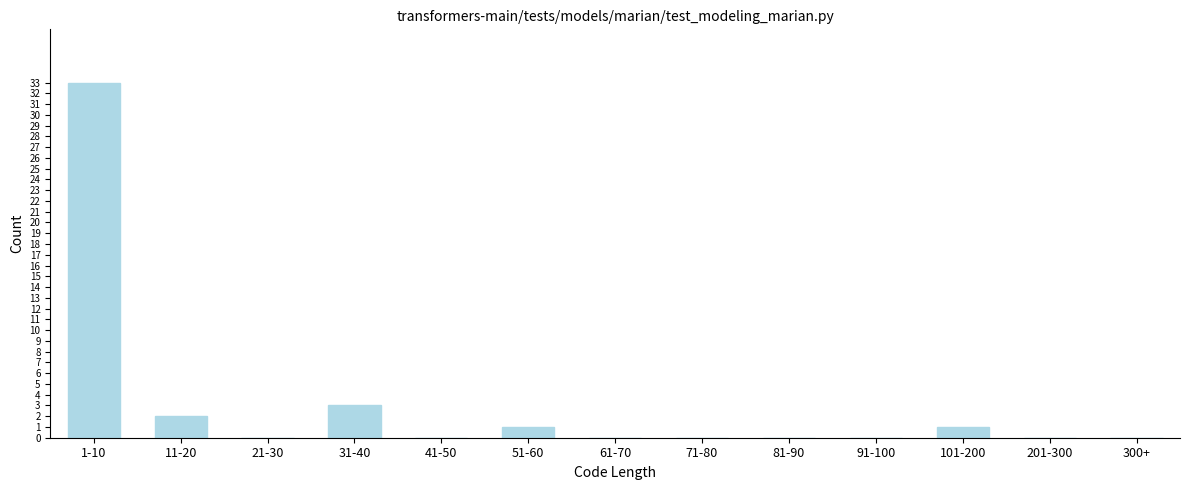

Reading right to left, transcribe all the data shown in this chart.

300+=0	201-300=0	101-200=1	91-100=0	81-90=0	71-80=0	61-70=0	51-60=1	41-50=0	31-40=3	21-30=0	11-20=2	1-10=33